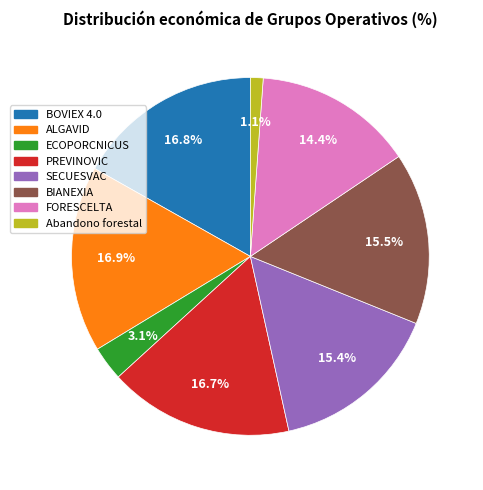

Is it true that SECUESVAC is 21% of the pie?

False